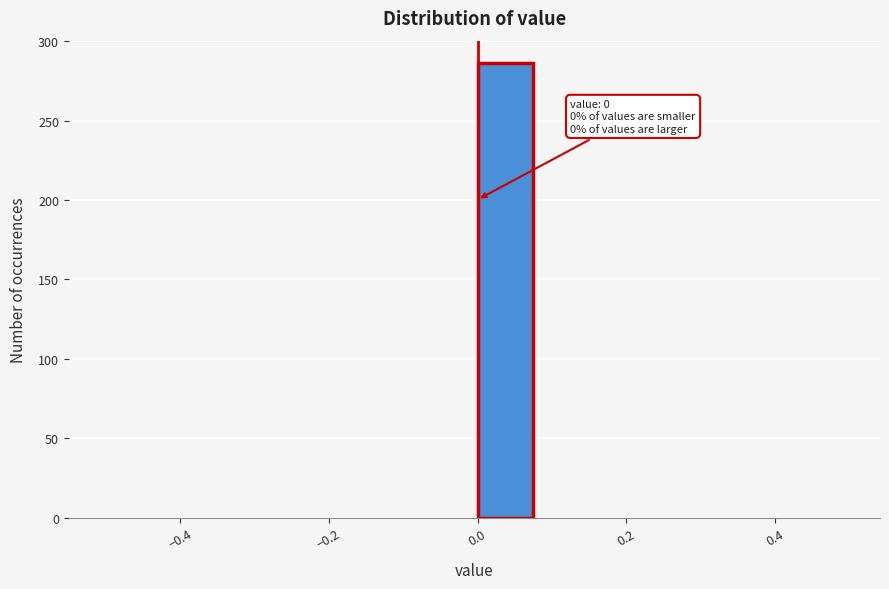

Which range on the x-axis has the tallest bar?

0.00 to 0.08